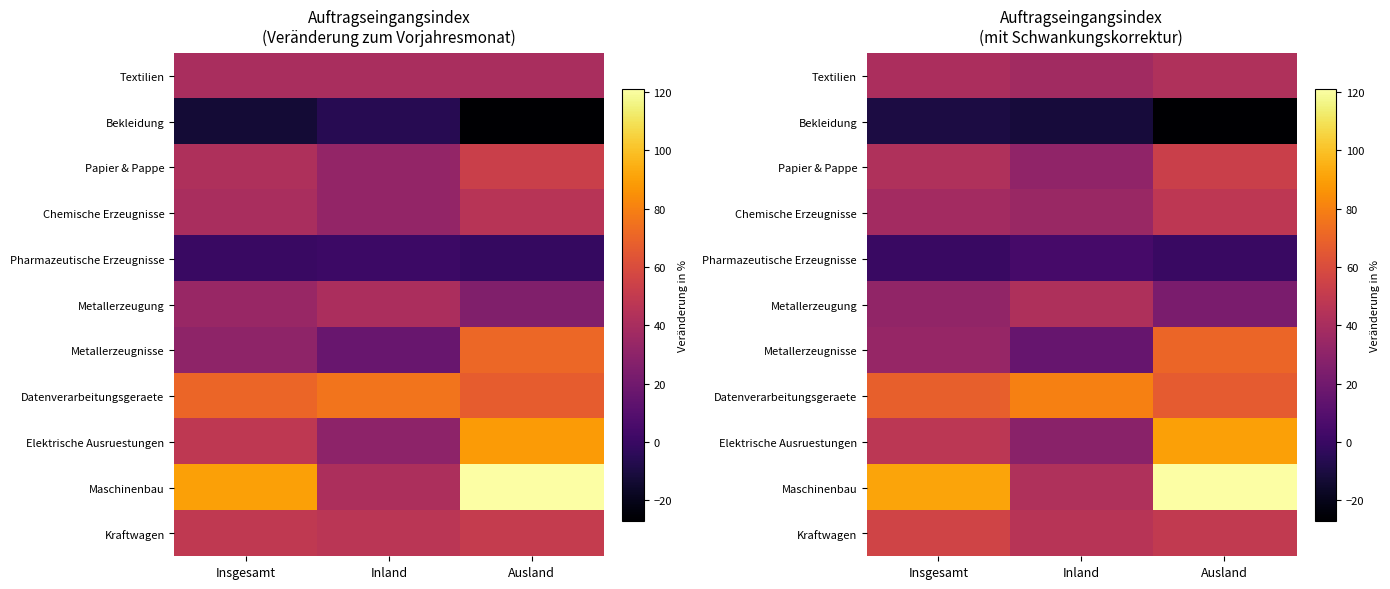

Rank the series by their maximum value, from lowest to highest.

Bekleidung, Pharmazeutische Erzeugnisse, Metallerzeugung, Textilien, Chemische Erzeugnisse, Papier & Pappe, Kraftwagen, Metallerzeugnisse, Datenverarbeitungsgeraete, Elektrische Ausruestungen, Maschinenbau